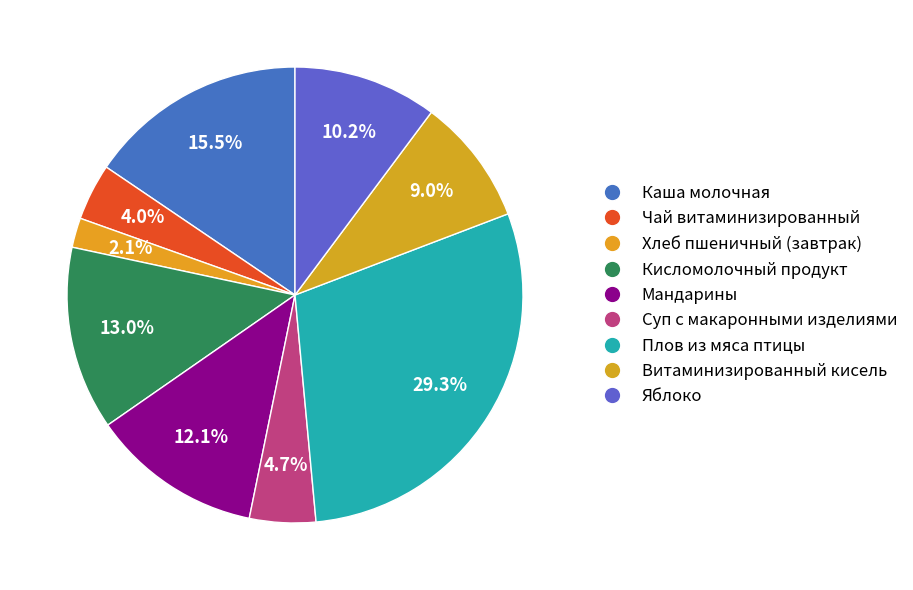

How many slices are in this pie chart?

9